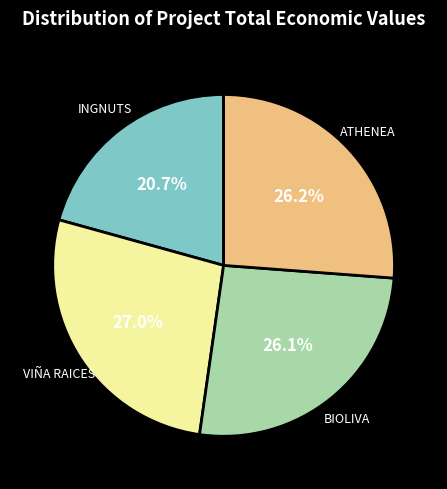

Which has a higher value, VIÑA RAICES or BIOLIVA?

VIÑA RAICES